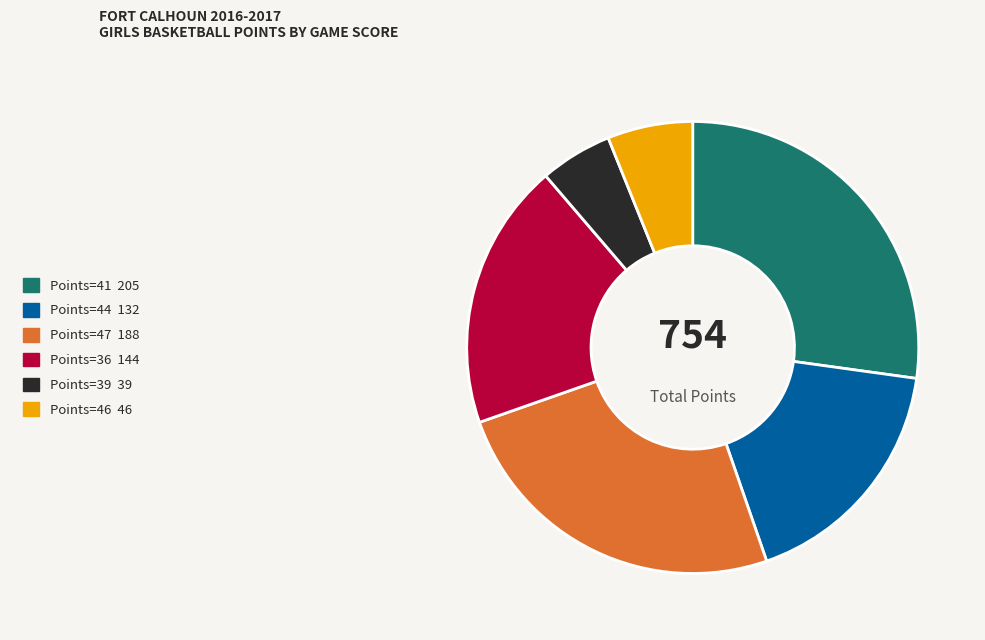

Is there any slice that represents more than half of the pie?

No